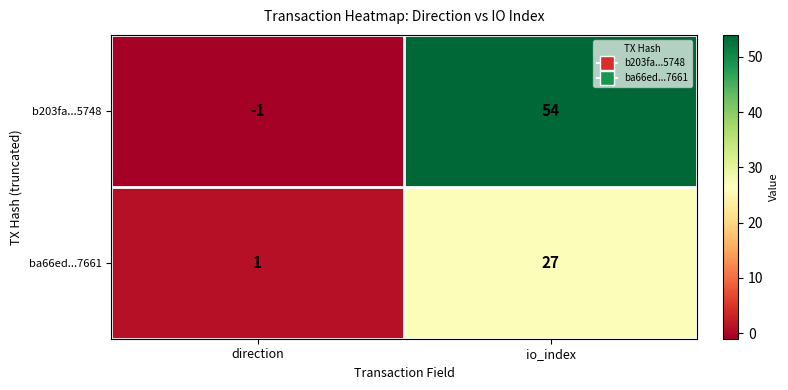

Rank the series by their average value, from highest to lowest.

b203fa...5748, ba66ed...7661